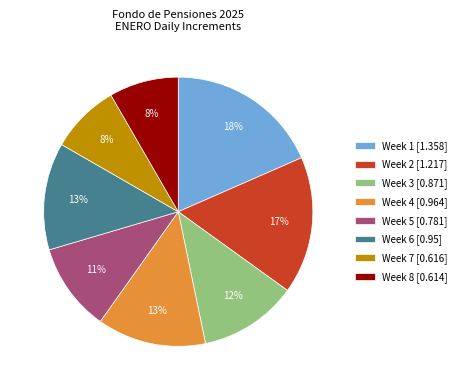

To the nearest percent, what is the average slice percentage?

12%